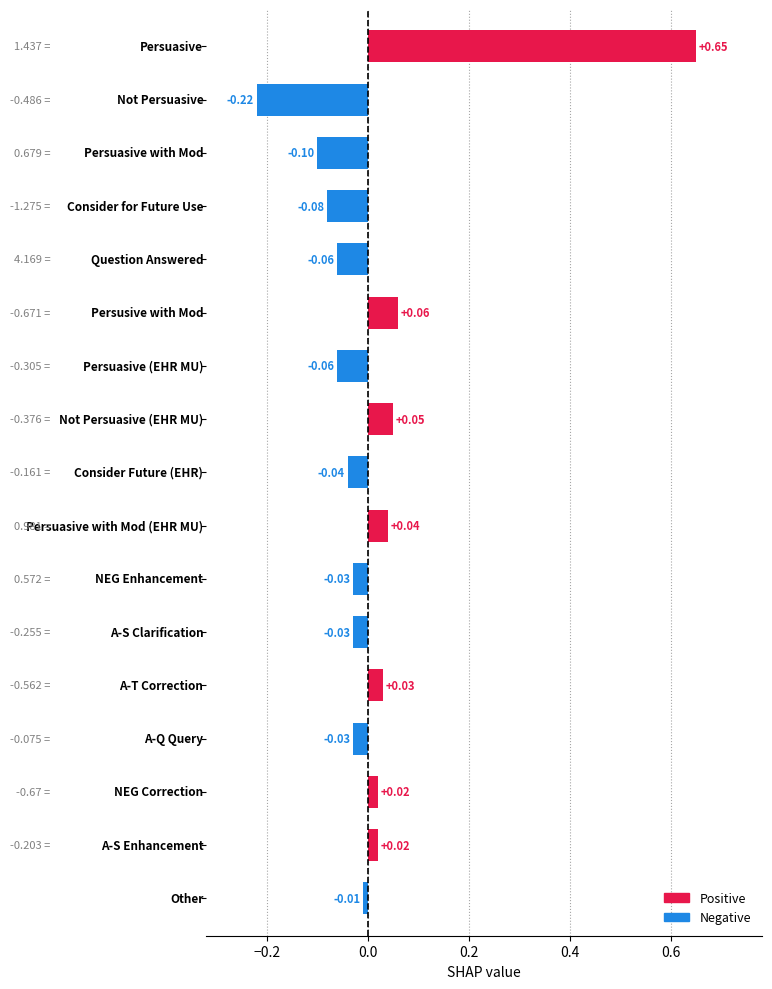

What is the difference between the second highest and minimum values?

0.3